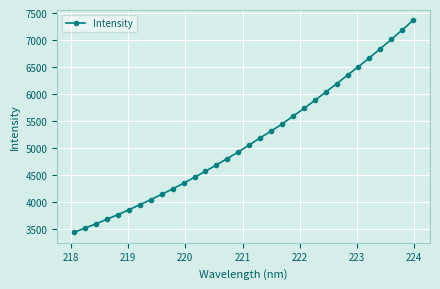

What is the value of the 9th point from the left?

4138.3